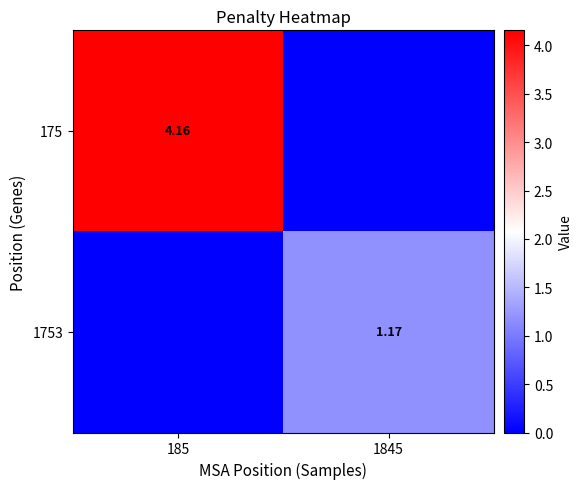

True or false: 1753 has a value of 0.5 at 1845.

False